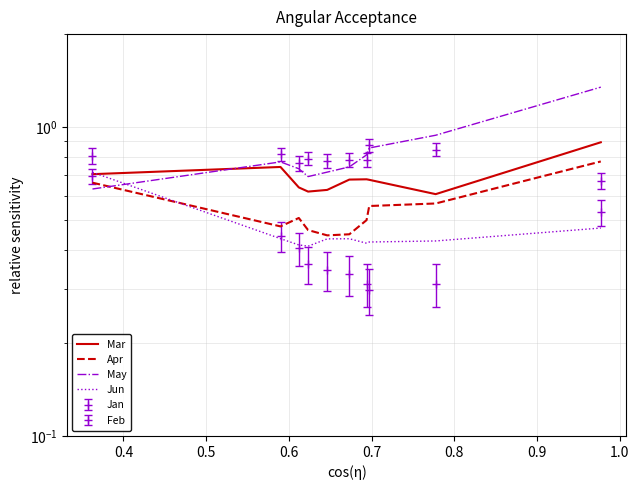

In May, how many points are lower than both neighbors (excluding endpoints)?

1